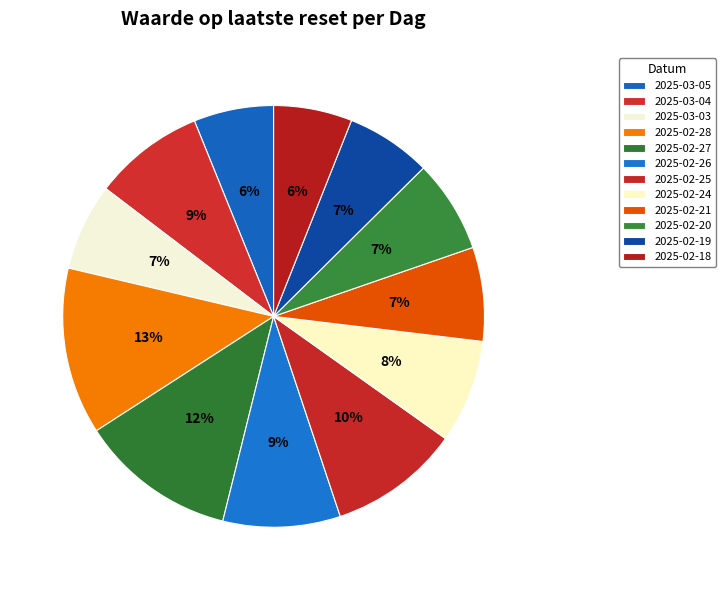

To the nearest percent, what is the average slice percentage?

8%